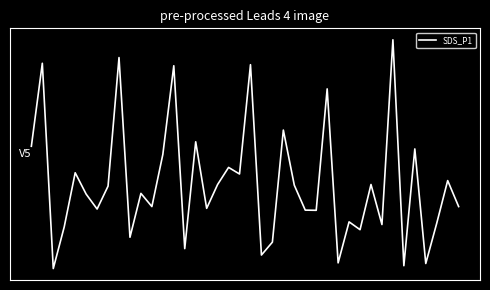

What is the value of the 34th point from the left?

5.1